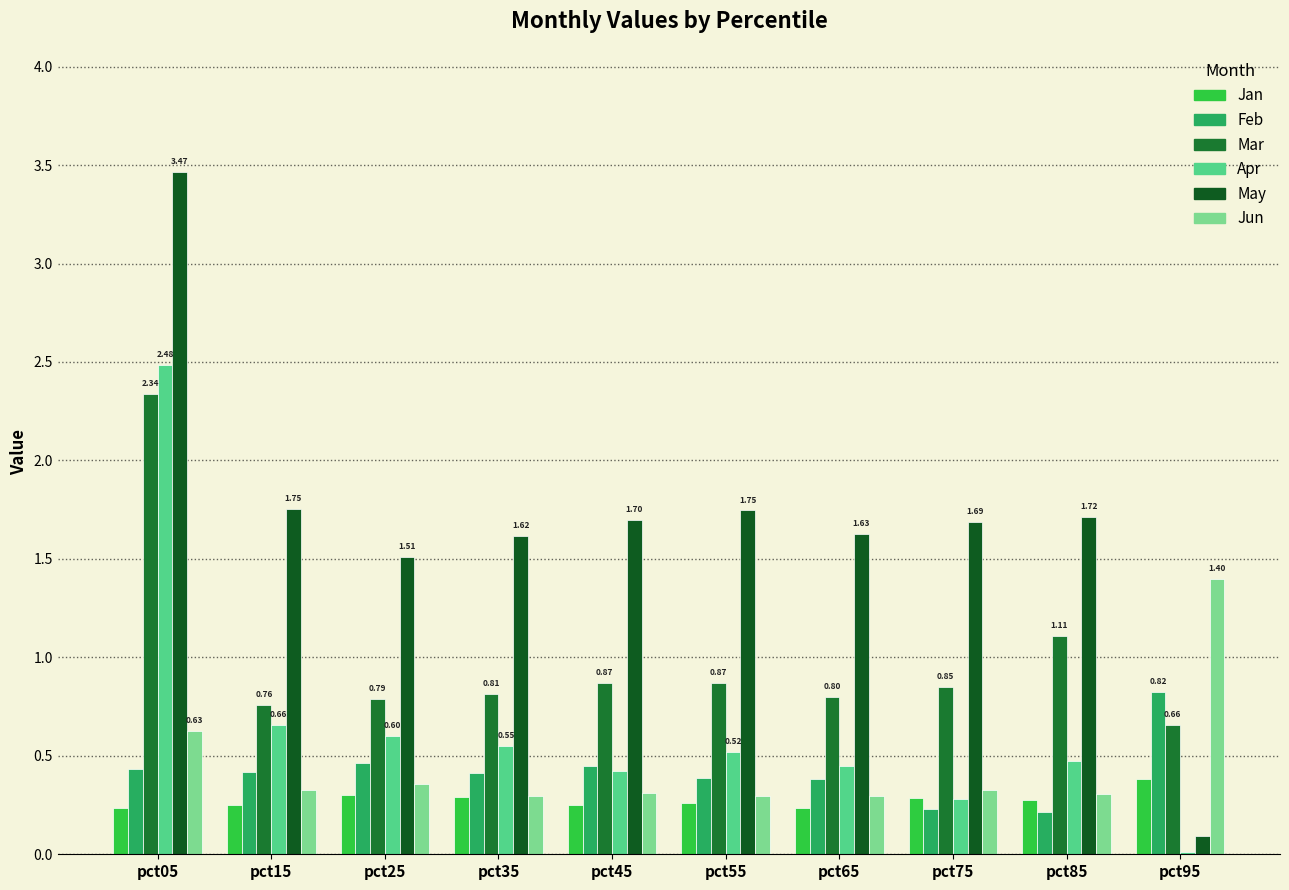

At pct85, list the series in order from smallest to largest.

Feb, Jan, Jun, Apr, Mar, May